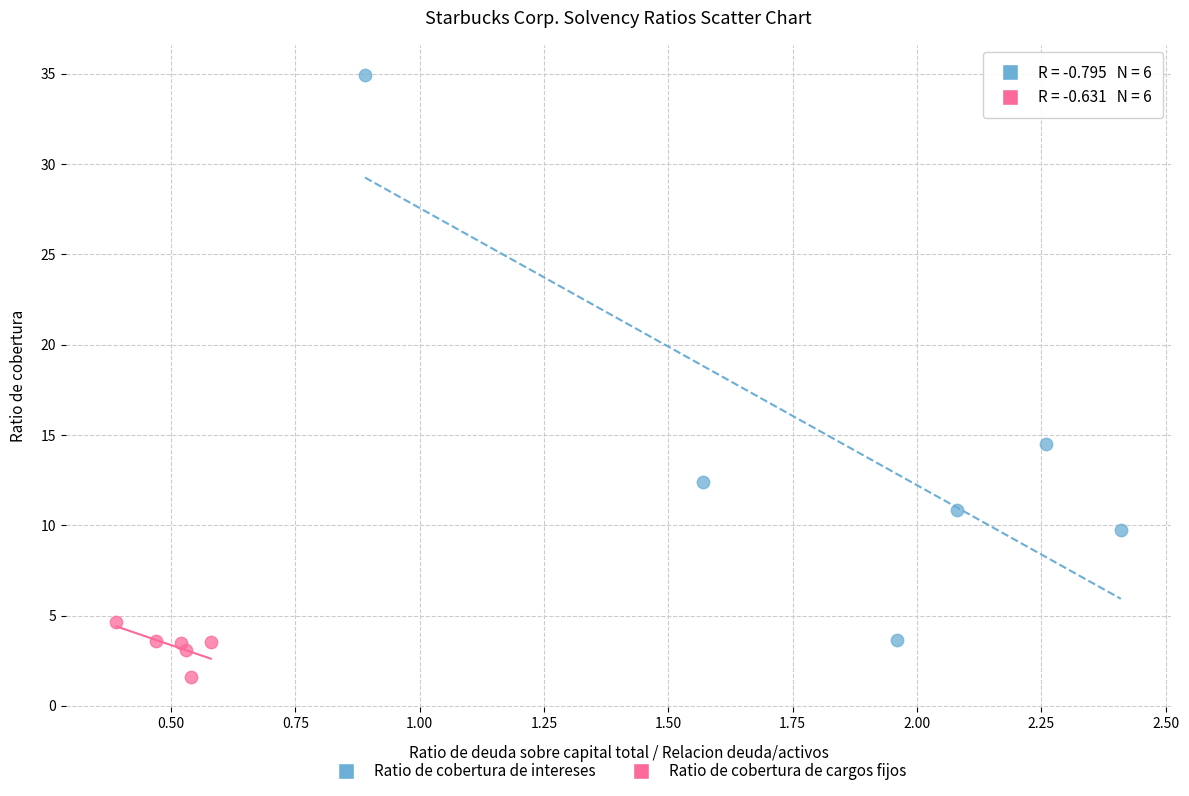

Which series contains the lowest Y value?

Ratio de cobertura de cargos fijos